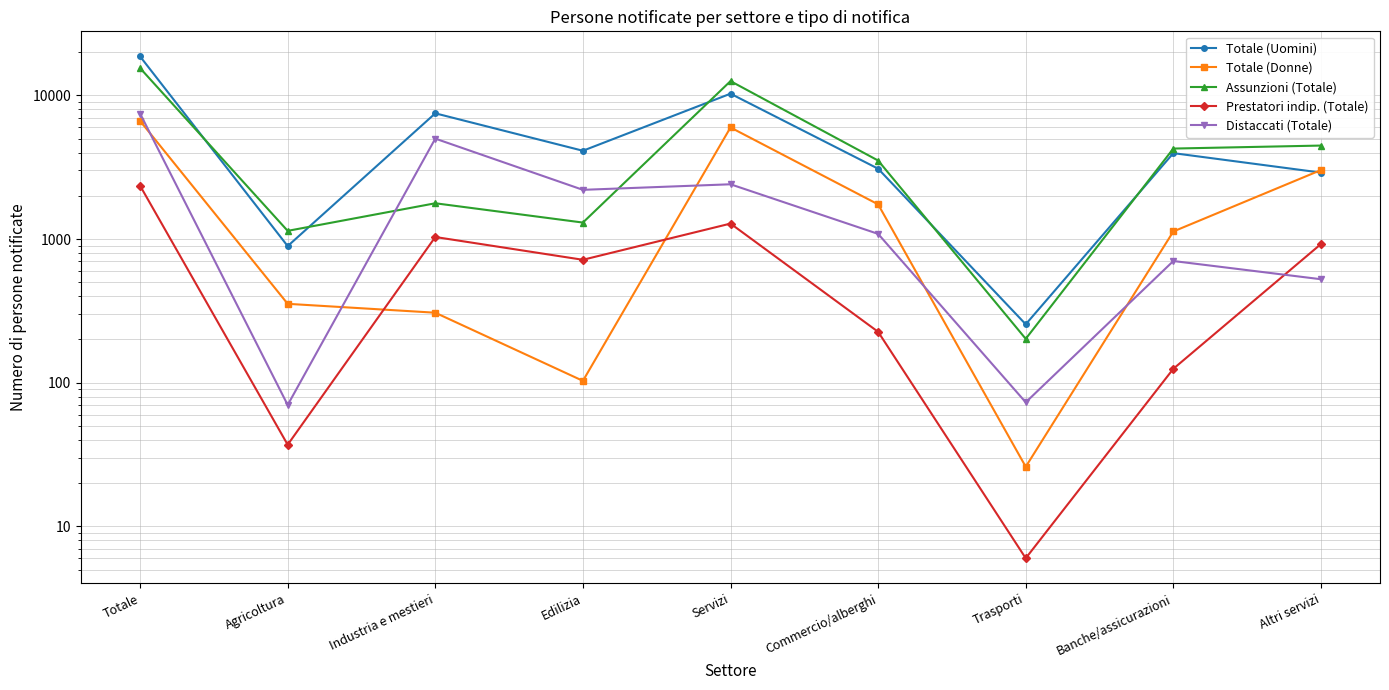

What is the minimum value shown in the chart?

6